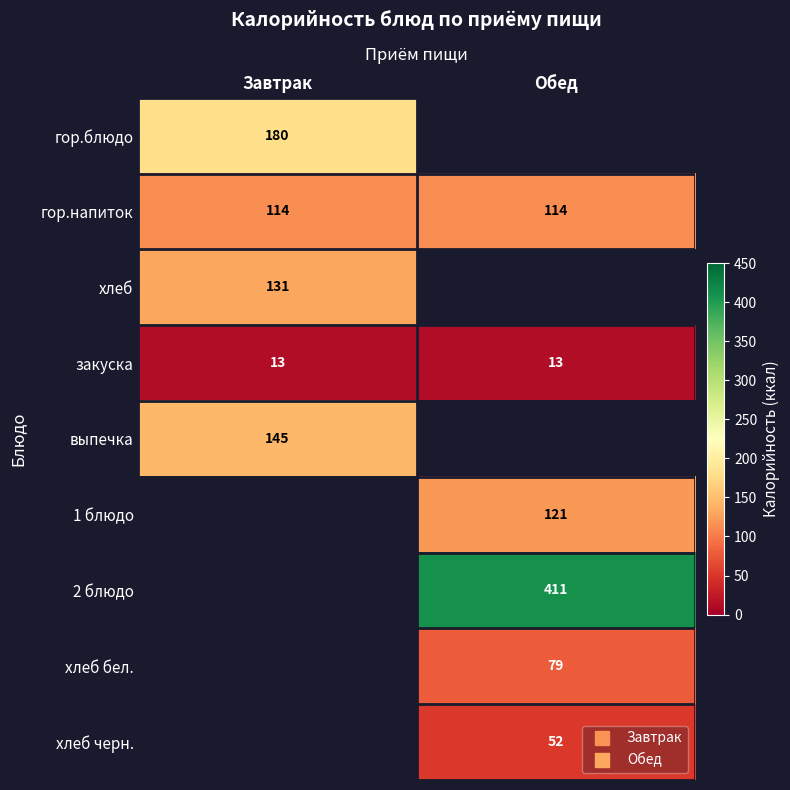

The закуска series shows 4.9 at Обед. True or false?

False